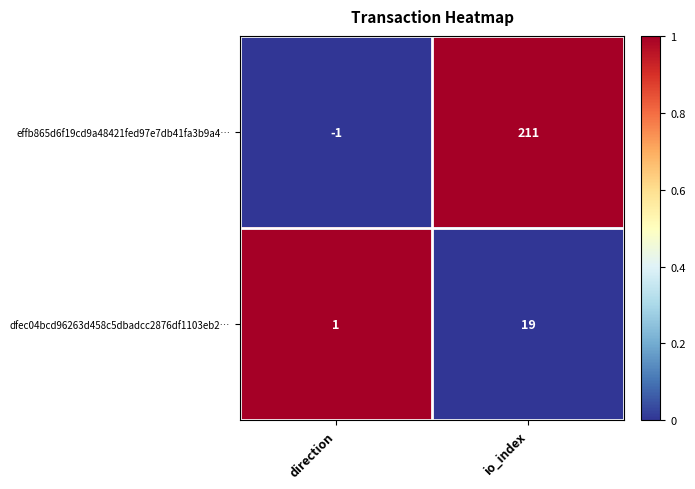

Rank the series at direction from lowest to highest value.

effb865d6f19cd9a48421fed97e7db41fa3b9a4…, dfec04bcd96263d458c5dbadcc2876df1103eb2…